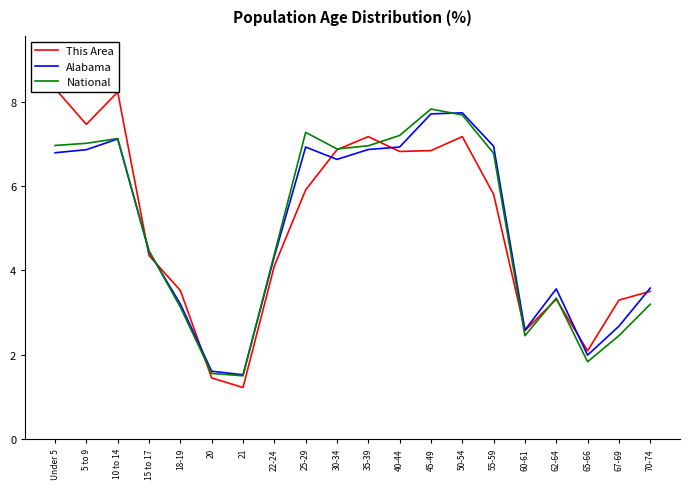

True or false: This Area and Alabama intersect in this chart.

True